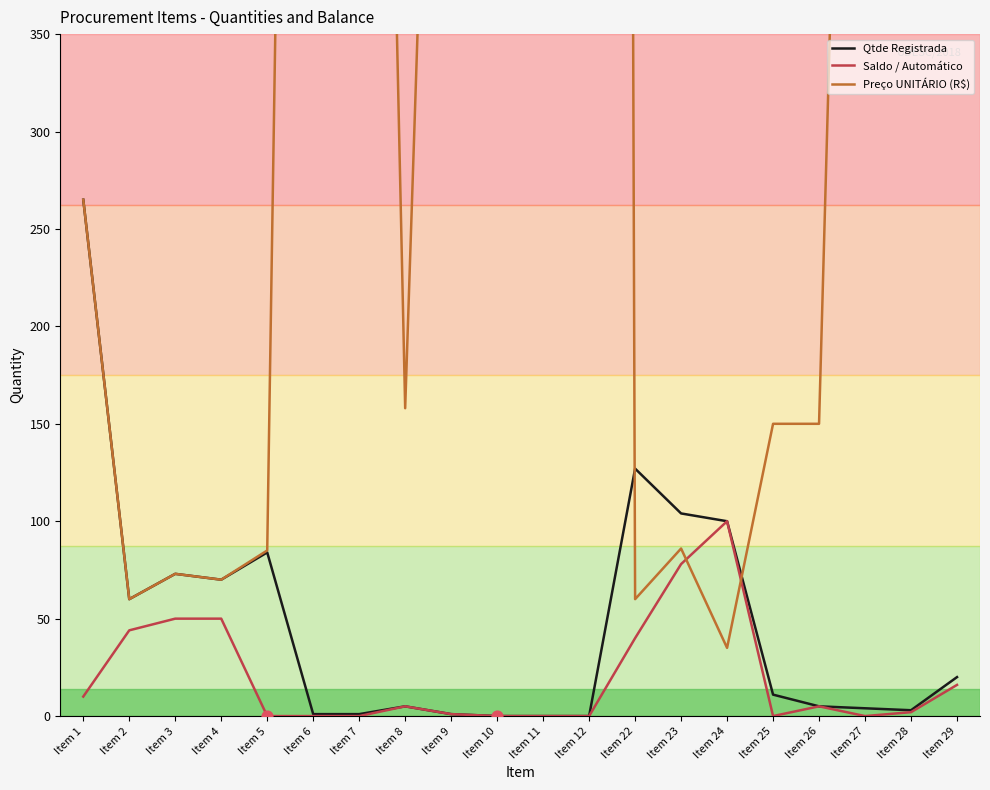

Which series reaches the maximum Y coordinate?

Preço UNITÁRIO (R$)